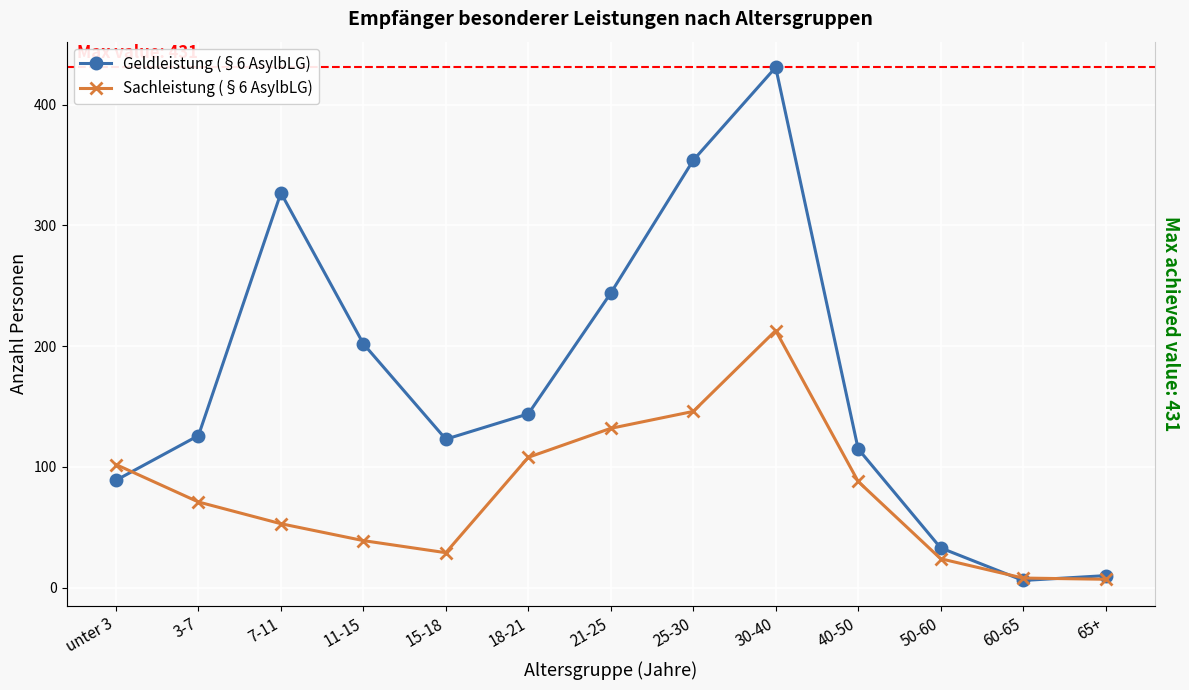

At which category does Sachleistung (§6 AsylbLG) reach its first local valley?

15-18